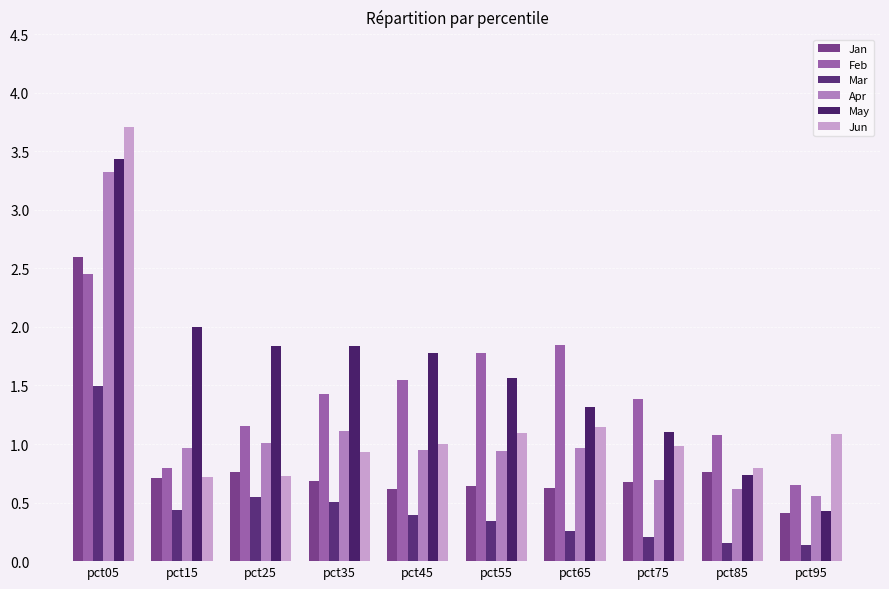

Is the value of Jan at pct85 greater than the value of Mar at pct25?

Yes